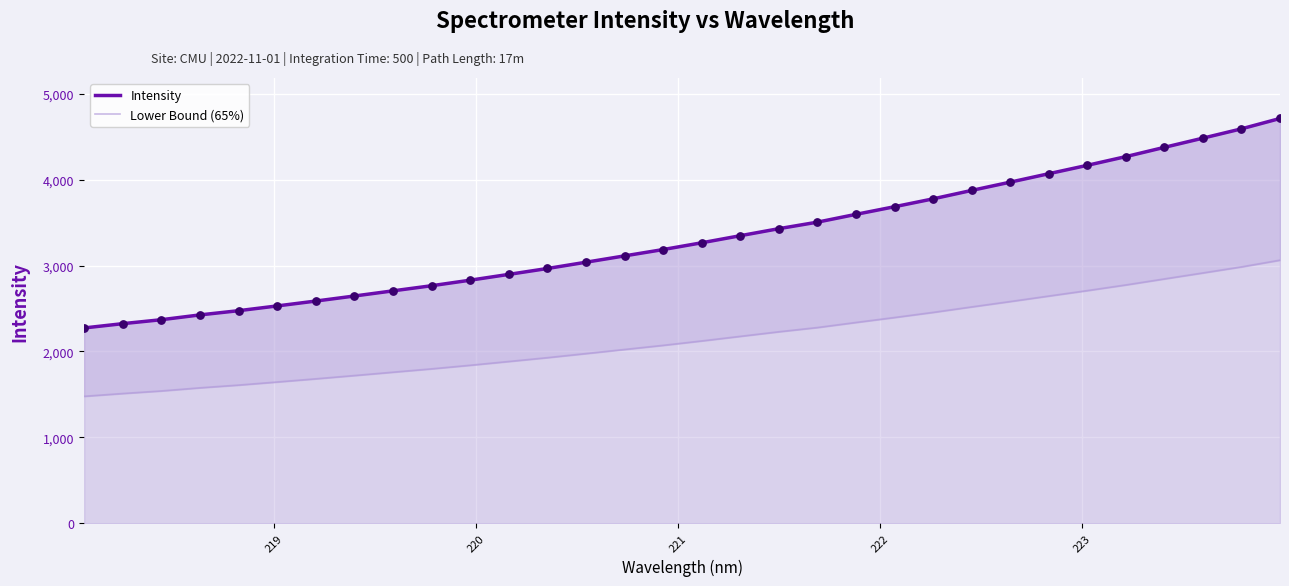

Which series has the largest total across all categories?

Intensity